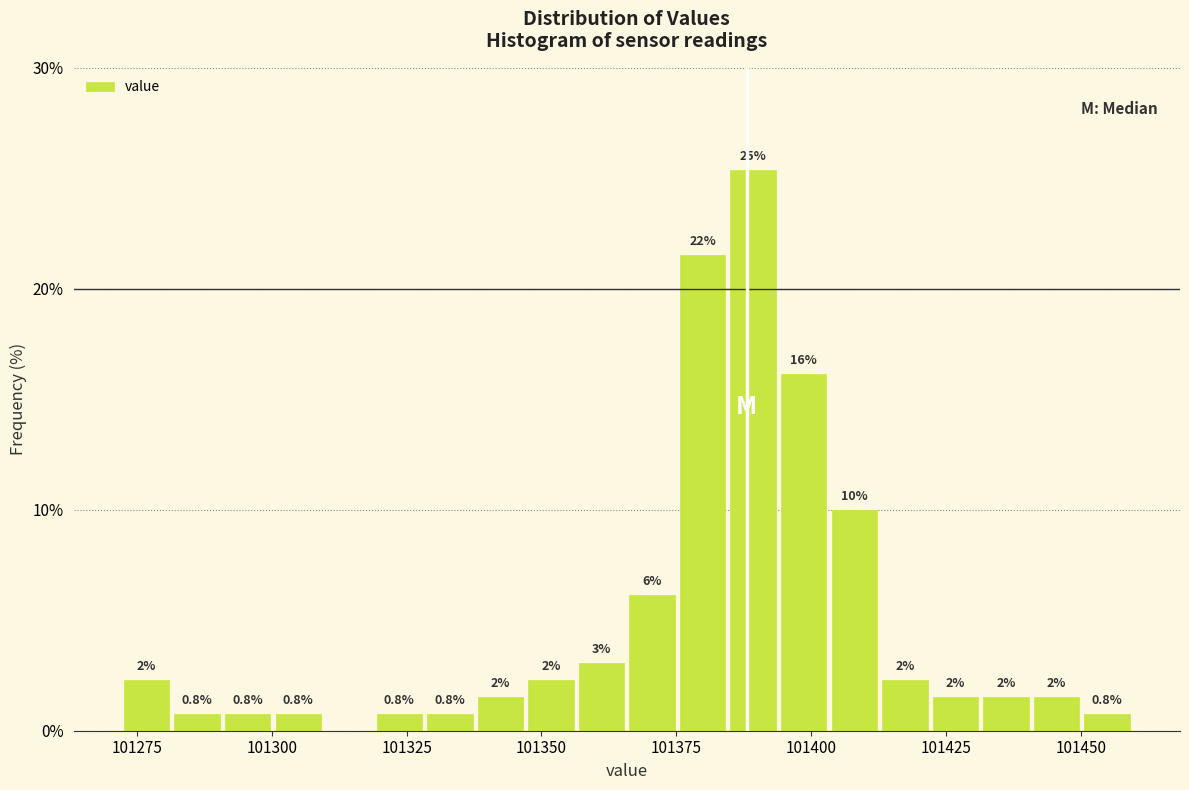

Around what value on the x-axis is the tallest bar? Give the approximate position of its centre, as read against the axis.

101390